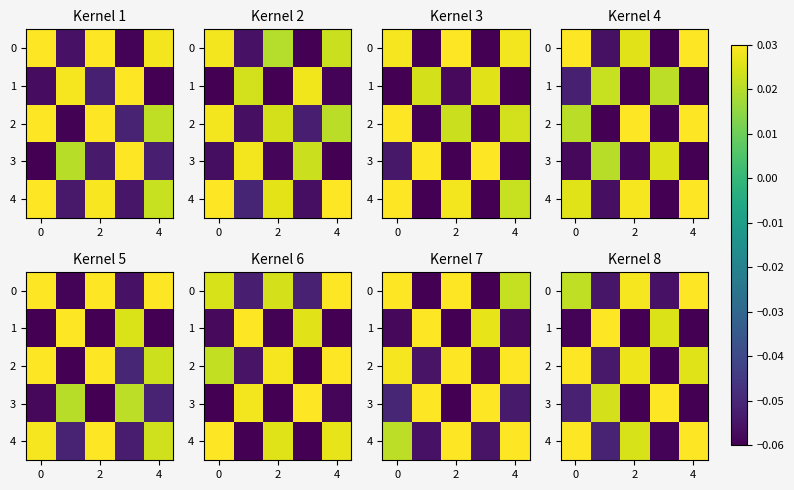

How many values in row_2 are above zero?

3